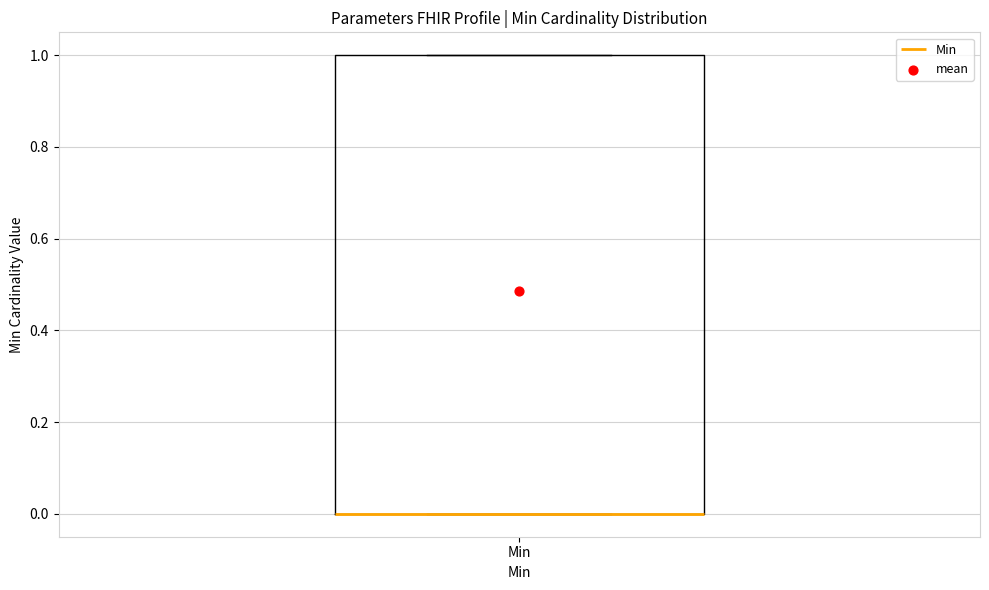

Transcribe this box plot: give where the median line is, the range the box spans, and where the two whiskers end, as read against the y-axis. The values are not printed on the chart, so give them approximately, as read against the axis.

median 0 (drawn on the box's lower edge), box 0 to 1, whiskers 0 to 1